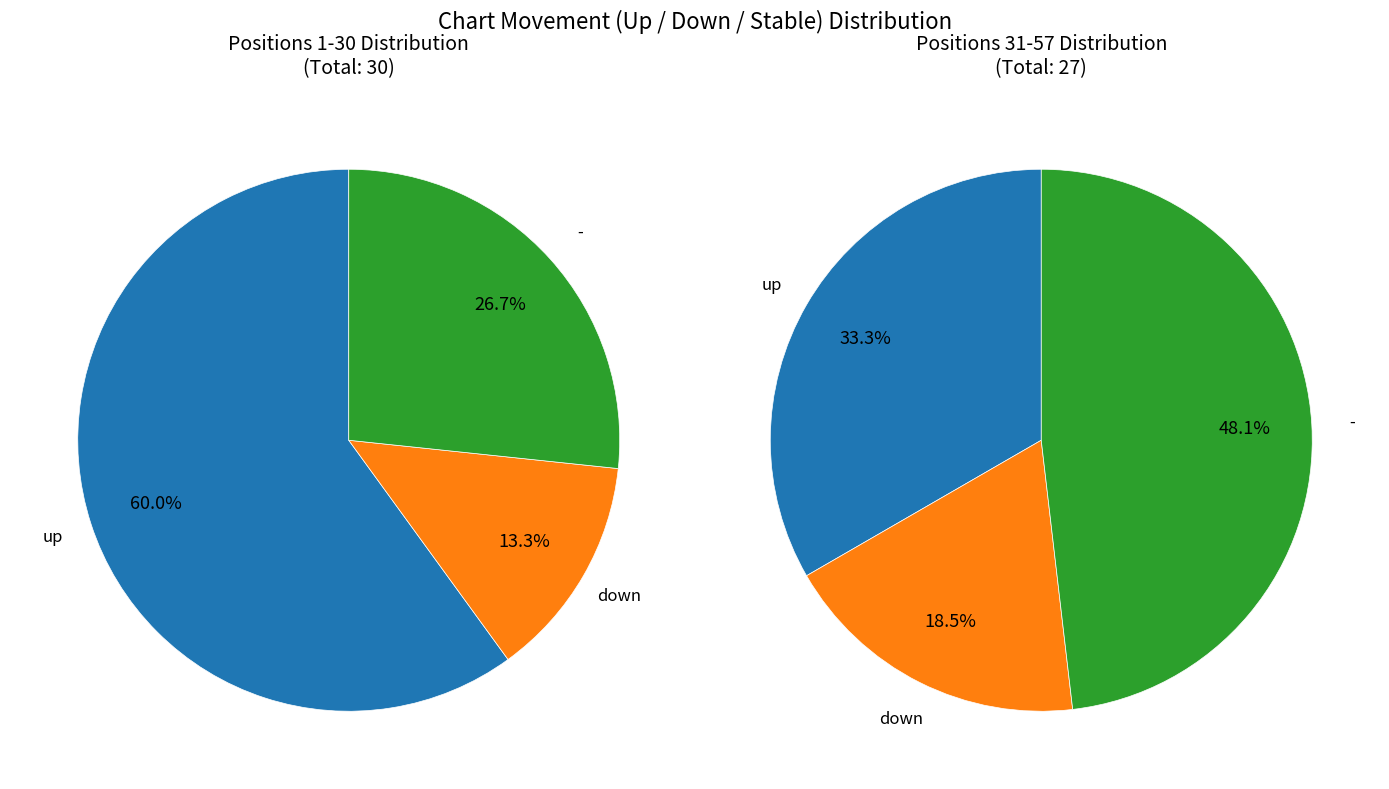

How many segments does this pie chart have?

3